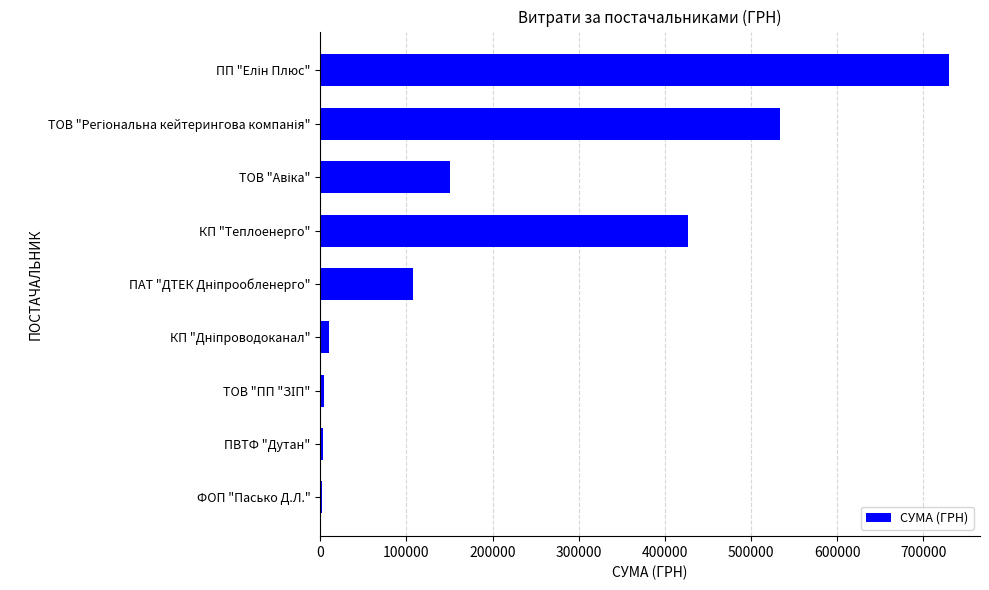

Is it true that the value at КП "Теплоенерго" is 426773.5?

True